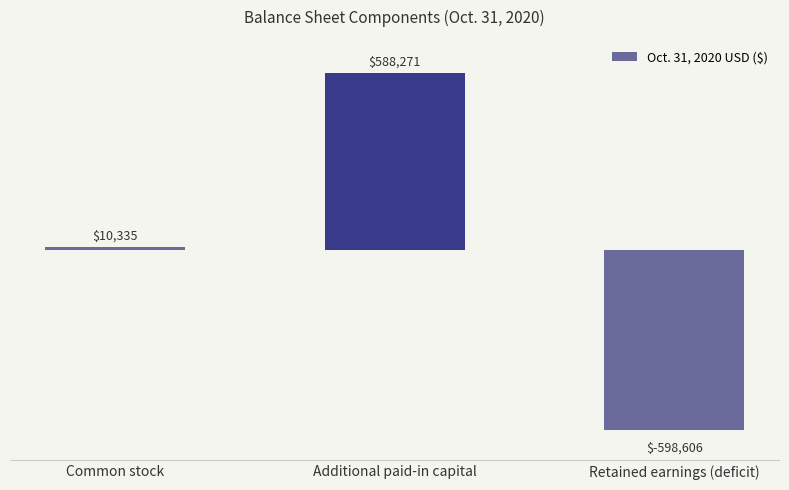

What is the greatest value displayed?

588271